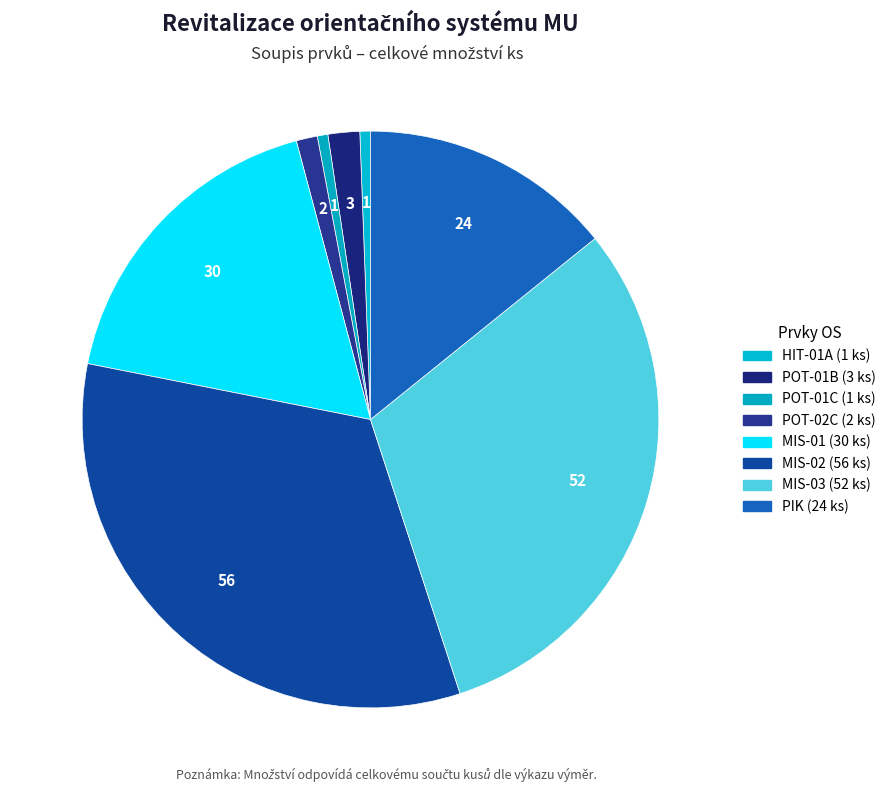

True or false: MIS-01 accounts for 12% of the total.

False